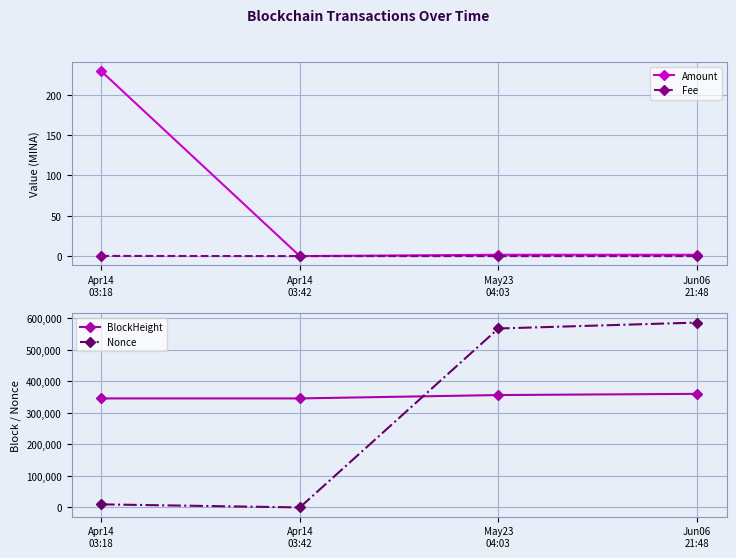

Reading left to right, extract all data points from this chart.

Amount: 229.3	0.0	1.7	1.7
Fee: 0.2	0.0	0.0	0.0
BlockHeight: 345645.0	345650.0	356338.0	360124.0
Nonce: 9755.0	0.0	567377.0	586137.0